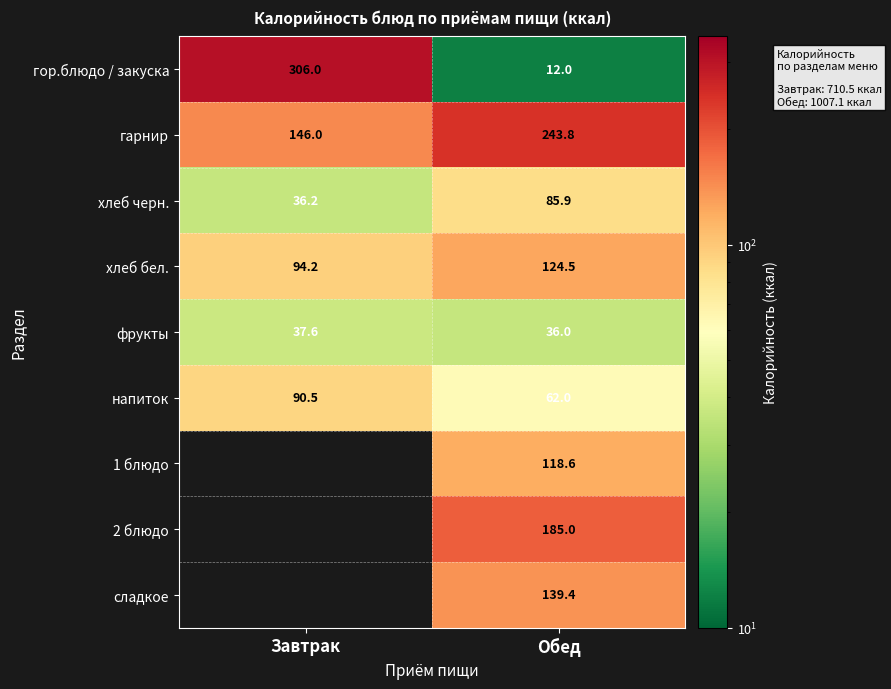

At which category is the sum across all series the highest?

Обед